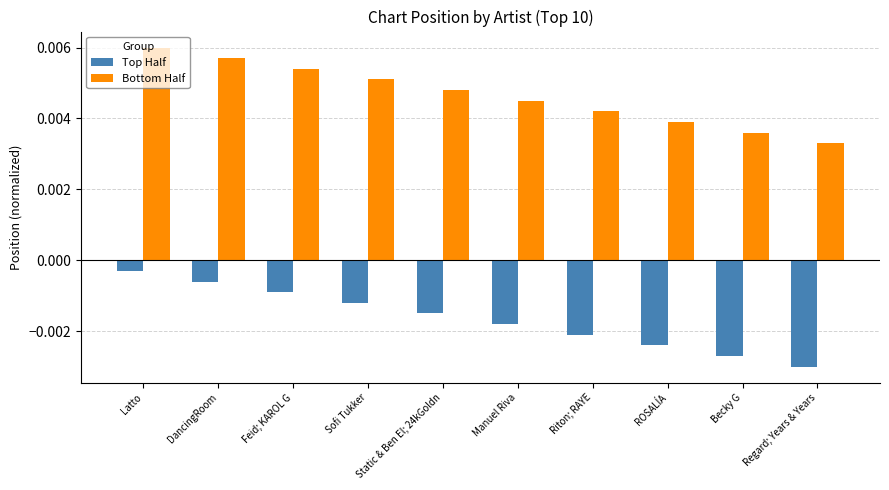

Where is Bottom Half nearest to the value 0?

Regard; Years & Years